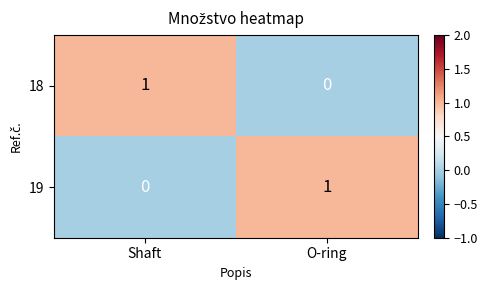

Reading left to right, extract all data points from this chart.

18: Shaft=1	O-ring=0
19: Shaft=0	O-ring=1